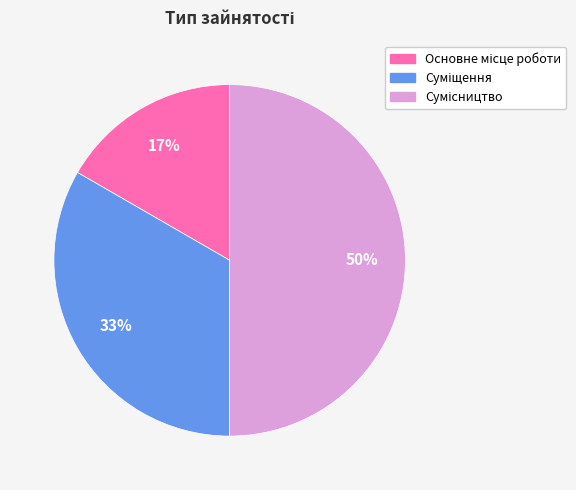

To the nearest percent, what is the difference between the largest and smallest slice percentages?

33%